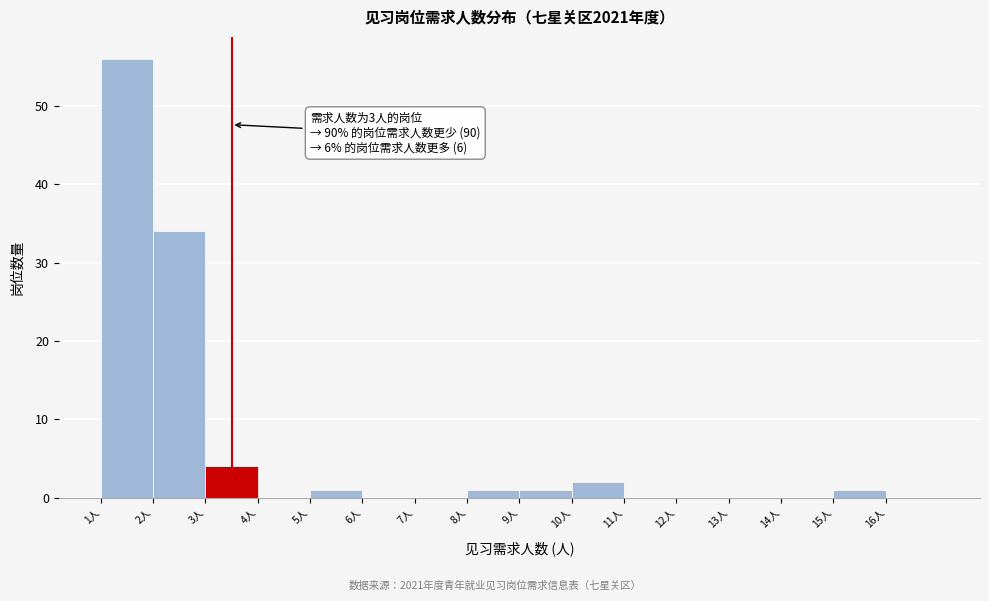

Over which range of the x-axis is the bar tallest?

1 to 2